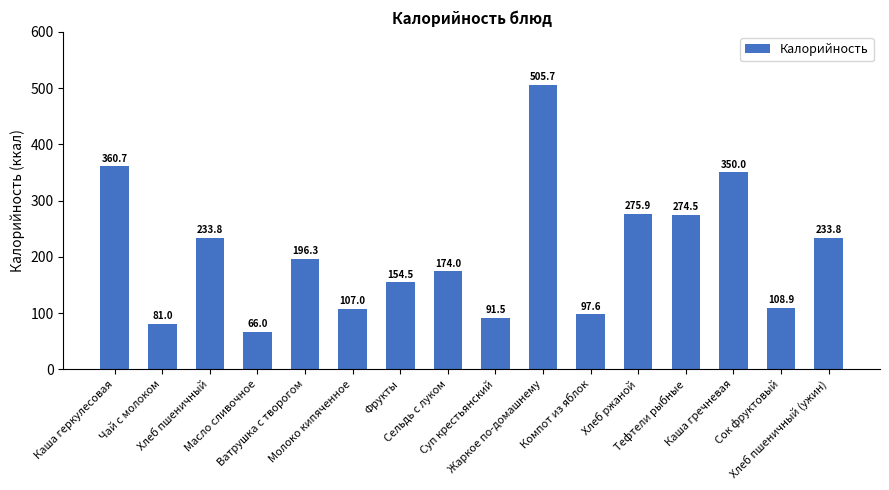

What is the change in value from Чай с молоком to Компот из яблок?

+16.6